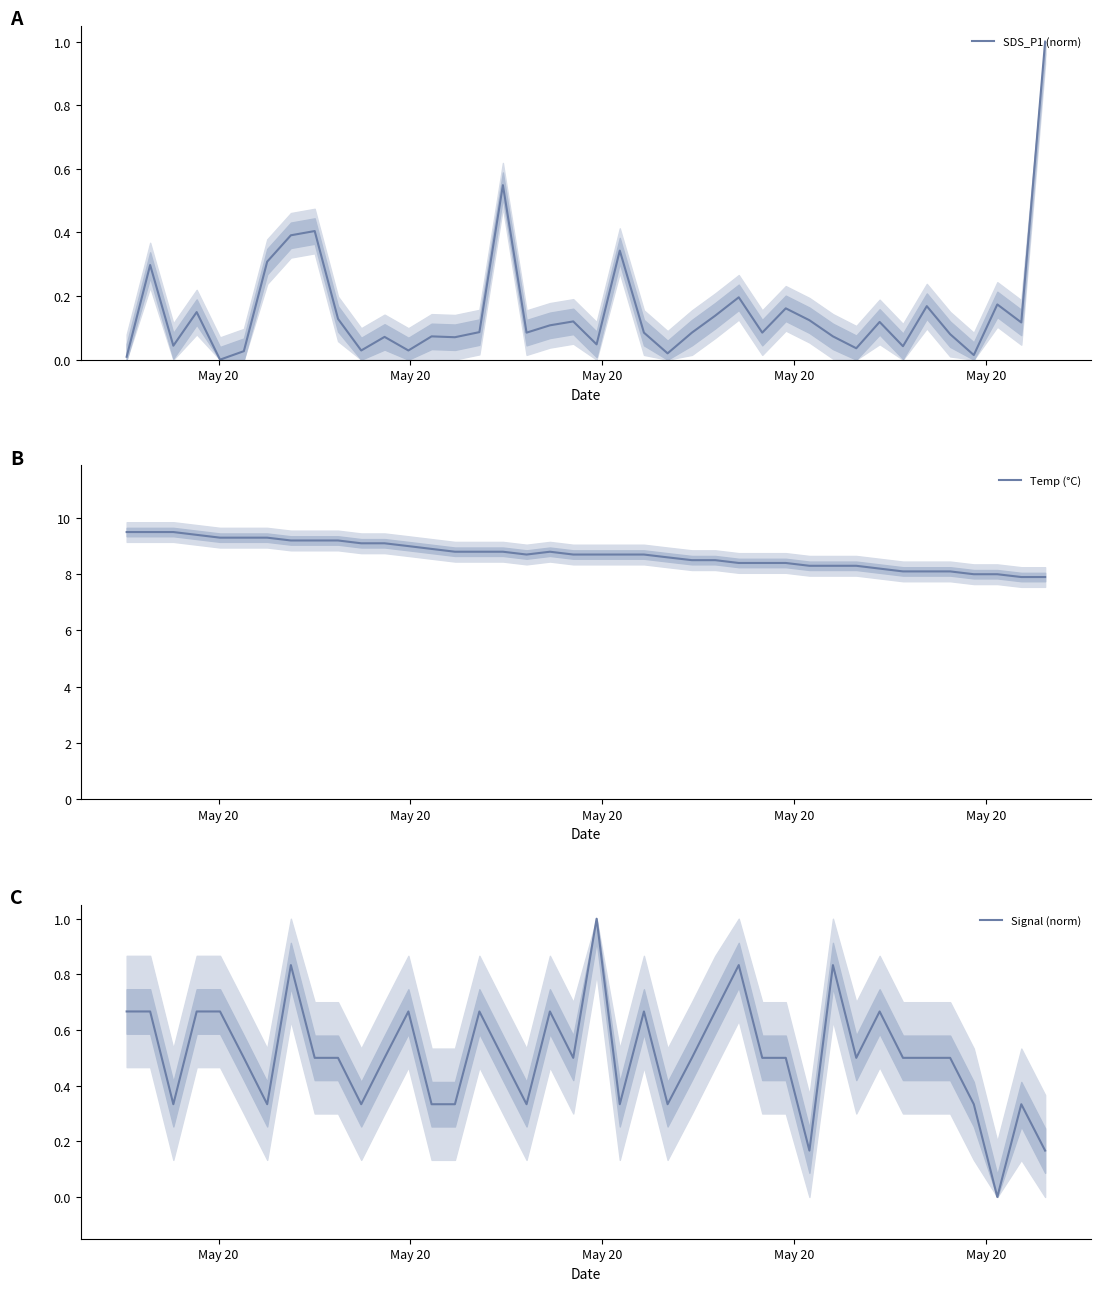

What is the lowest value of the Temp (°C) series?

7.9